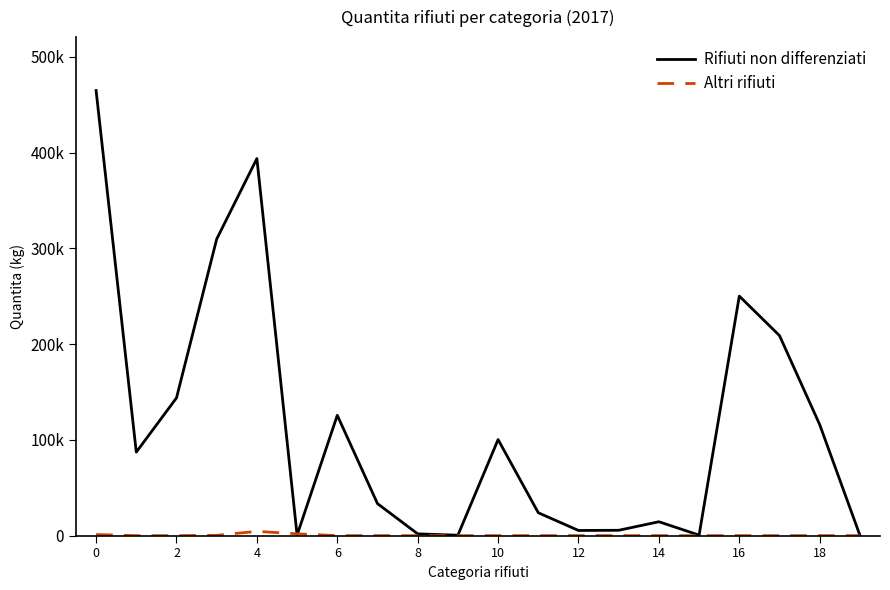

Which series ends up on top after the final intersection of Rifiuti non differenziati and Altri rifiuti?

Rifiuti non differenziati